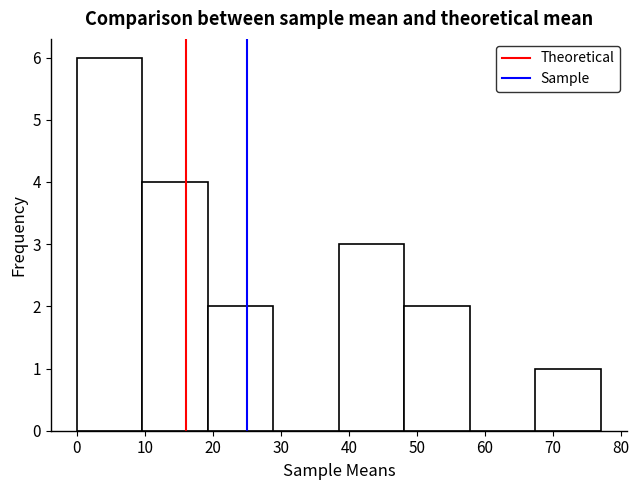

Reading left to right, transcribe this chart: for each bar, give the range it covers on the x-axis and its height. Neither the bar edges nor the heights are printed on the chart, so give them approximately, as read against the axes.

0 to 10: 6
10 to 19: 4
19 to 29: 2
29 to 39: 0
39 to 48: 3
48 to 58: 2
58 to 67: 0
67 to 77: 1